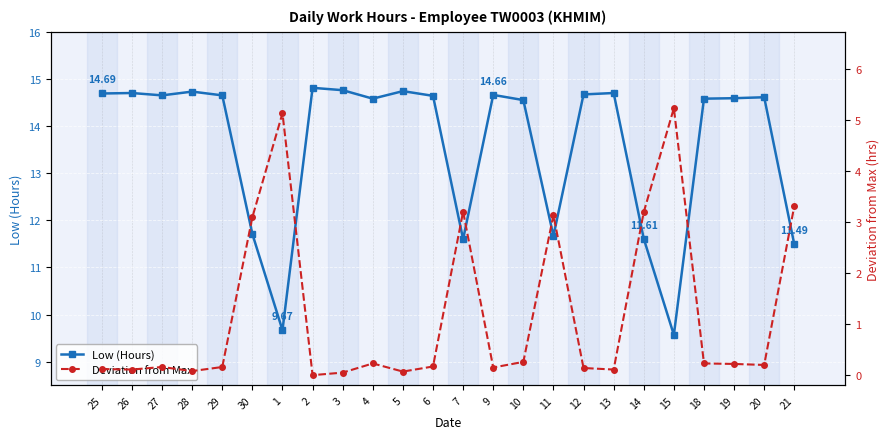

What is the highest value of the Low (Hours) series?

14.8